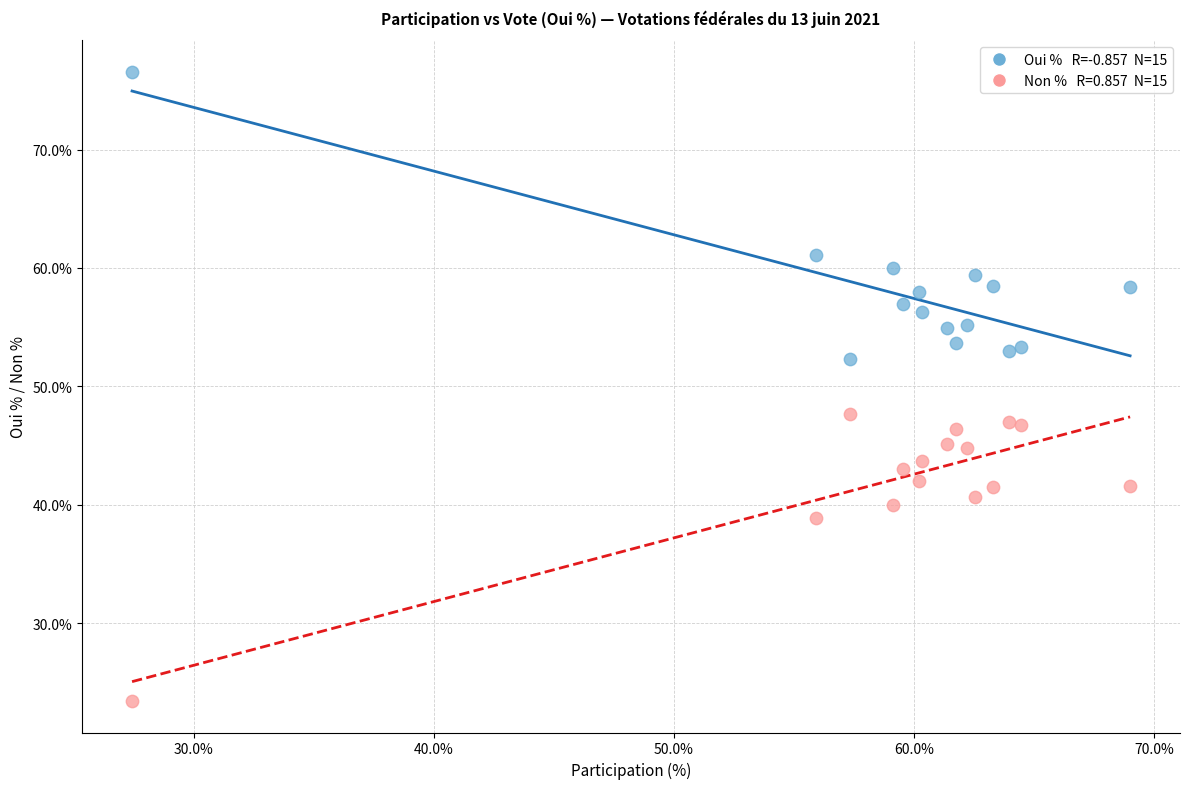

Across all data points, what is the range of Y values (max minus min)?

53.2